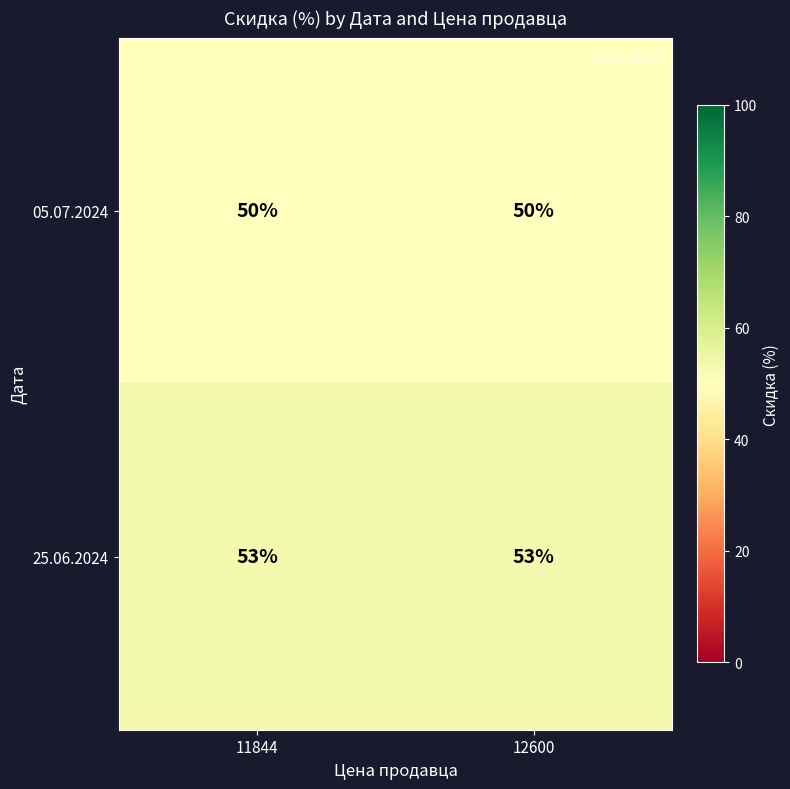

True or false: 05.07.2024 has a value of 12 at 11844.

False